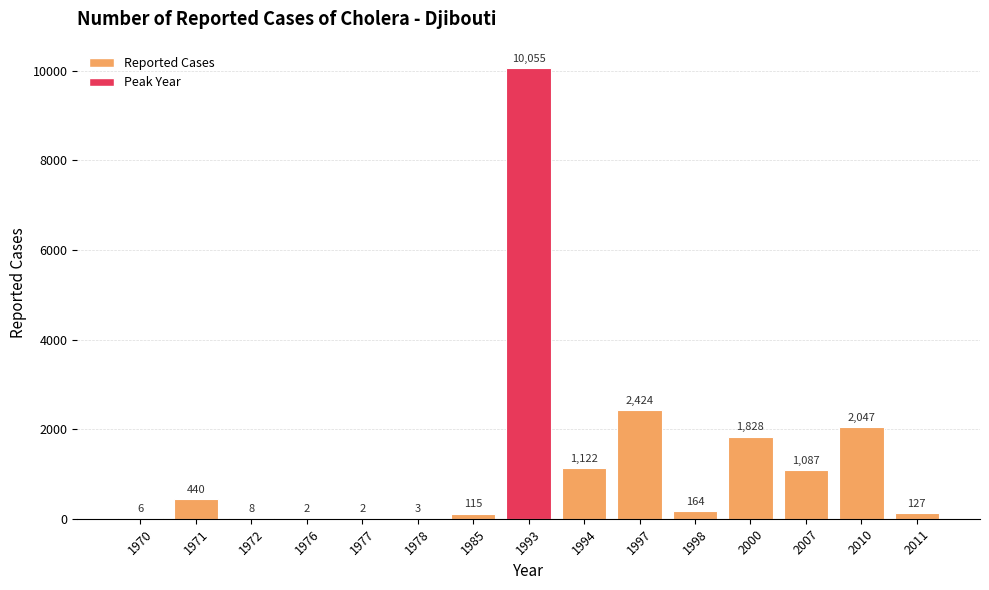

Which category has the highest value across all series?

1993